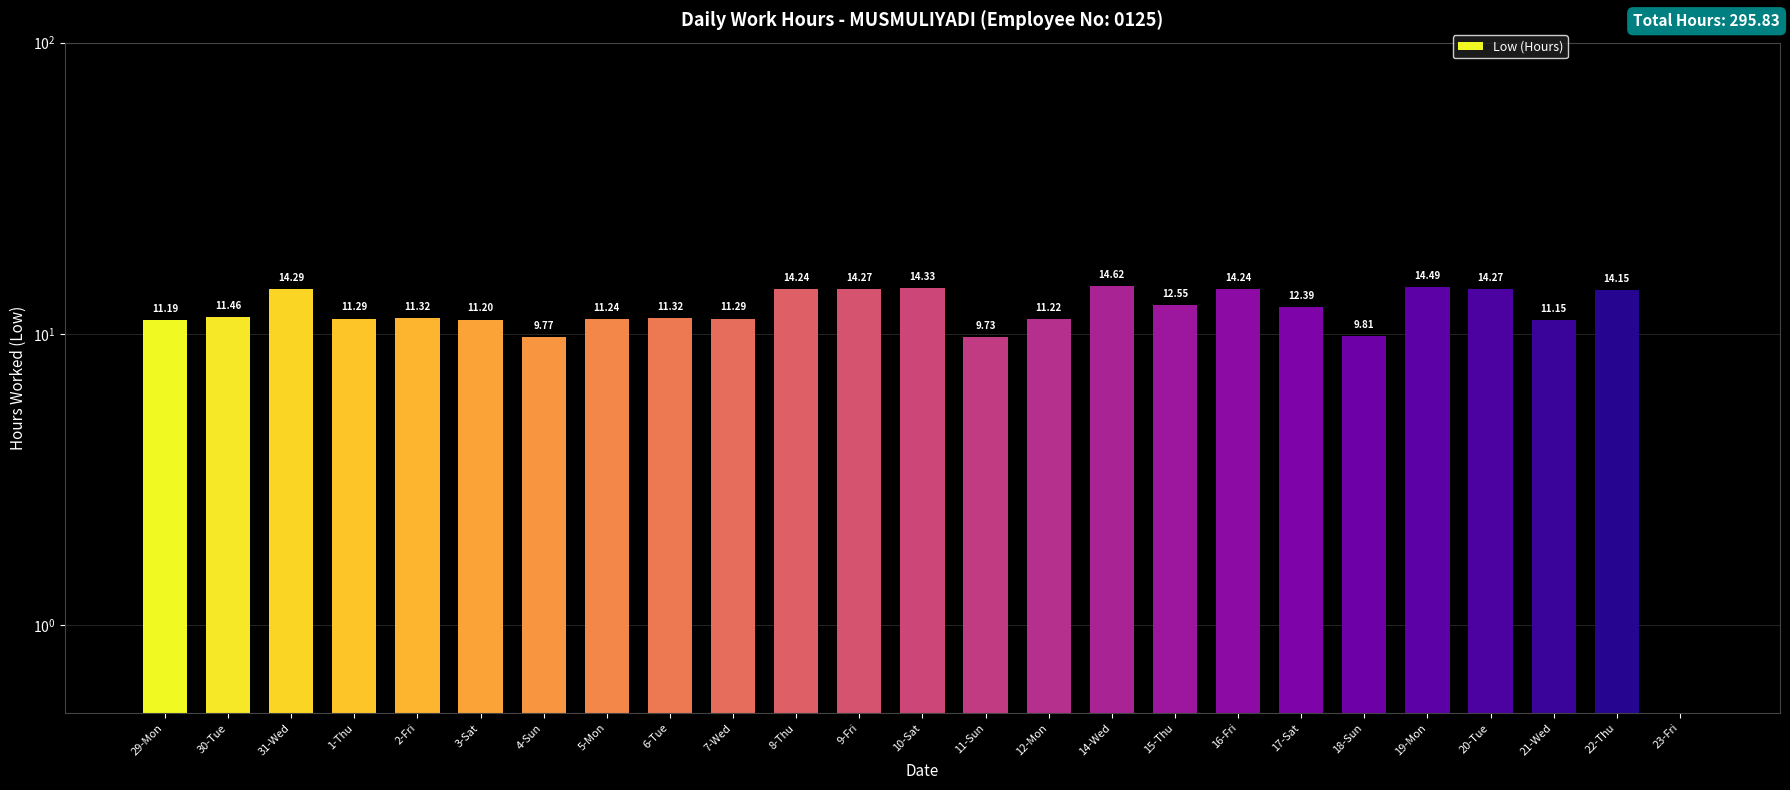

List the labels in order of value, smallest first.

23-Fri, 11-Sun, 4-Sun, 18-Sun, 21-Wed, 29-Mon, 3-Sat, 12-Mon, 5-Mon, 1-Thu, 7-Wed, 2-Fri, 6-Tue, 30-Tue, 17-Sat, 15-Thu, 22-Thu, 8-Thu, 16-Fri, 9-Fri, 20-Tue, 31-Wed, 10-Sat, 19-Mon, 14-Wed